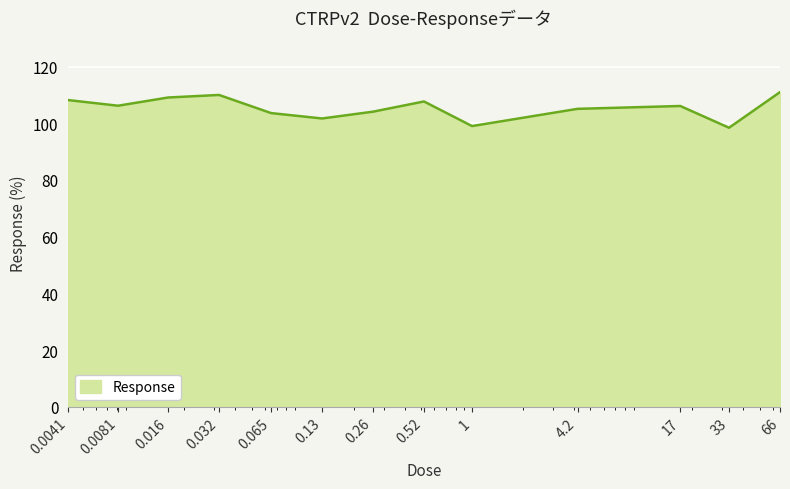

Count the number of categories in the chart.

13